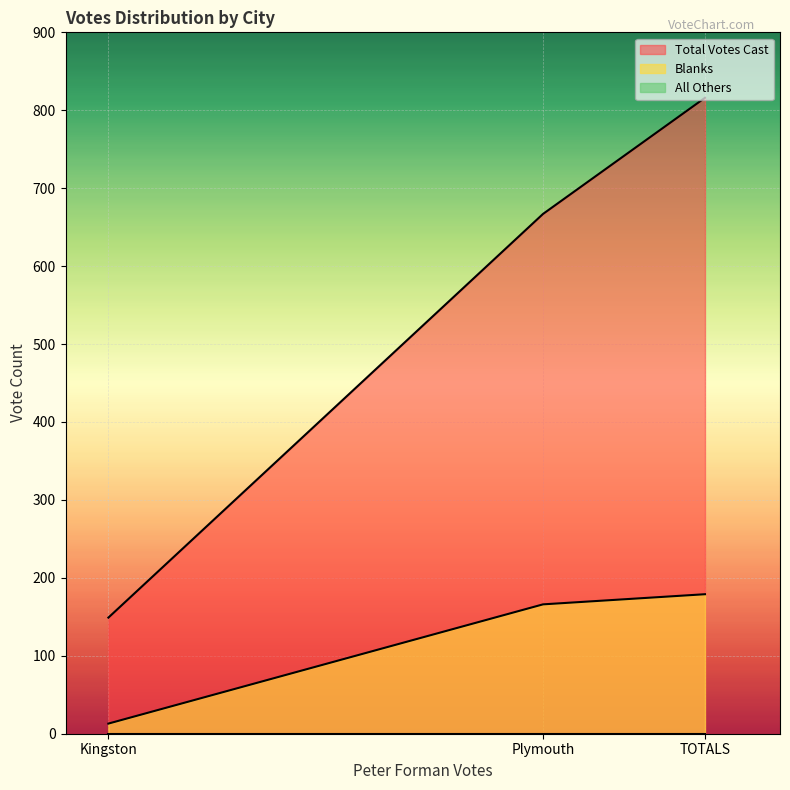

What is the total value across all series at Kingston?

162